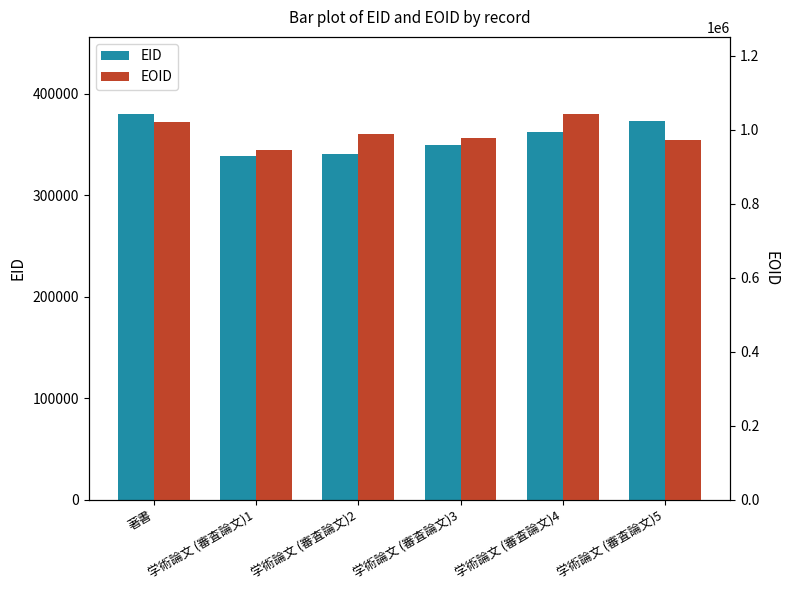

At which category does the chart reach its minimum across all series?

学術論文 (審査論文)1